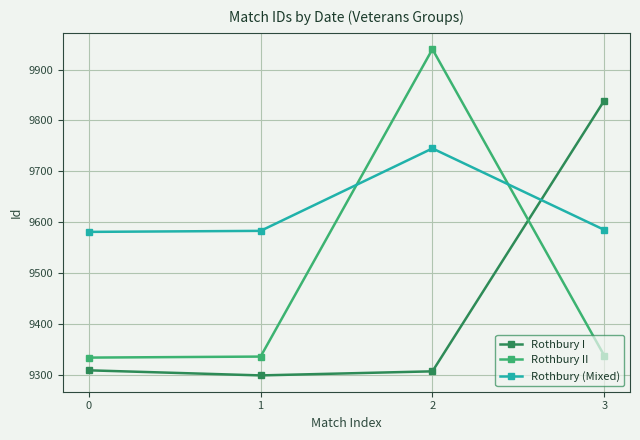

Is it true that Rothbury (Mixed) equals 9581 at 0?

True